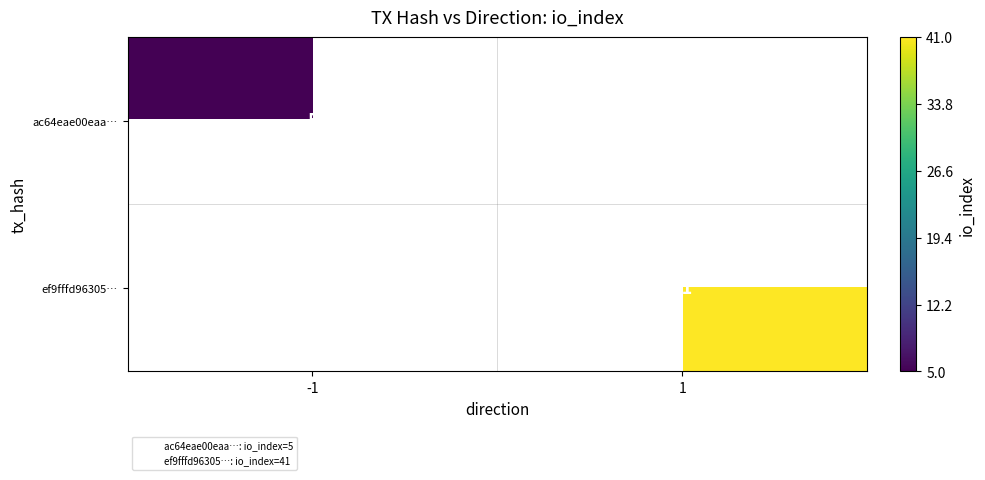

Which series has the widest spread of values?

ac64eae00eaa…